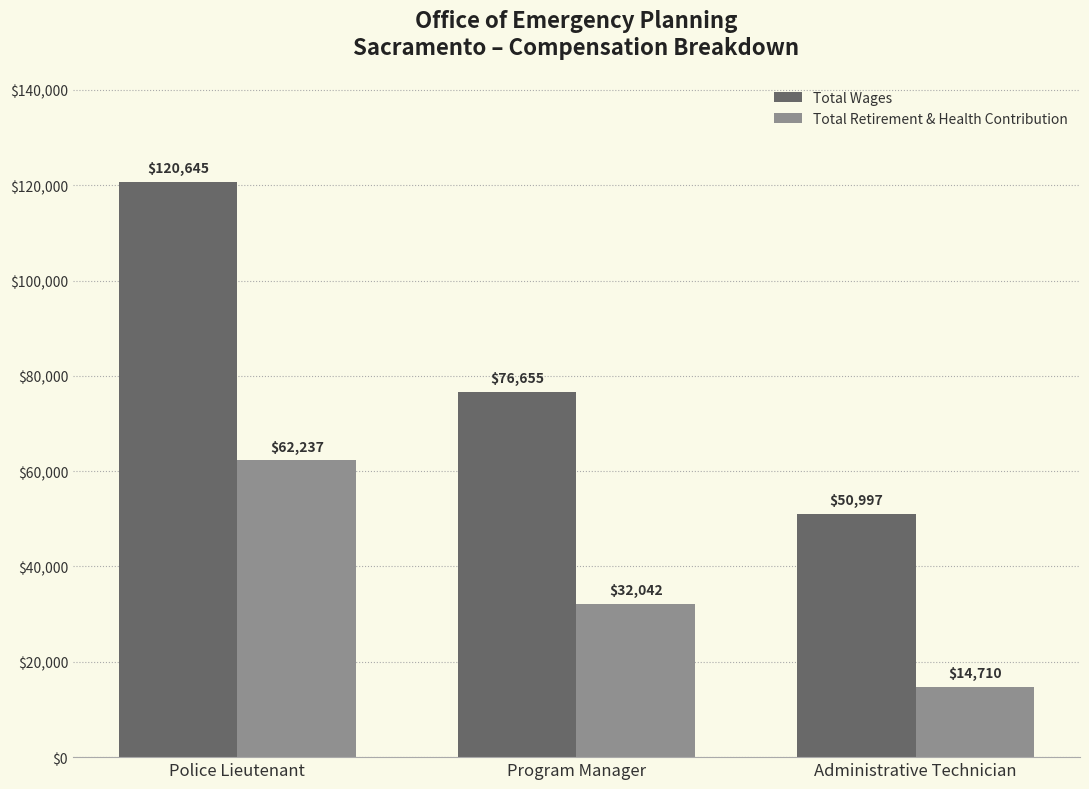

Reading right to left, extract all data points from this chart.

Total Wages: 50997	76655	120645
Total Retirement & Health Contribution: 14710	32042	62237